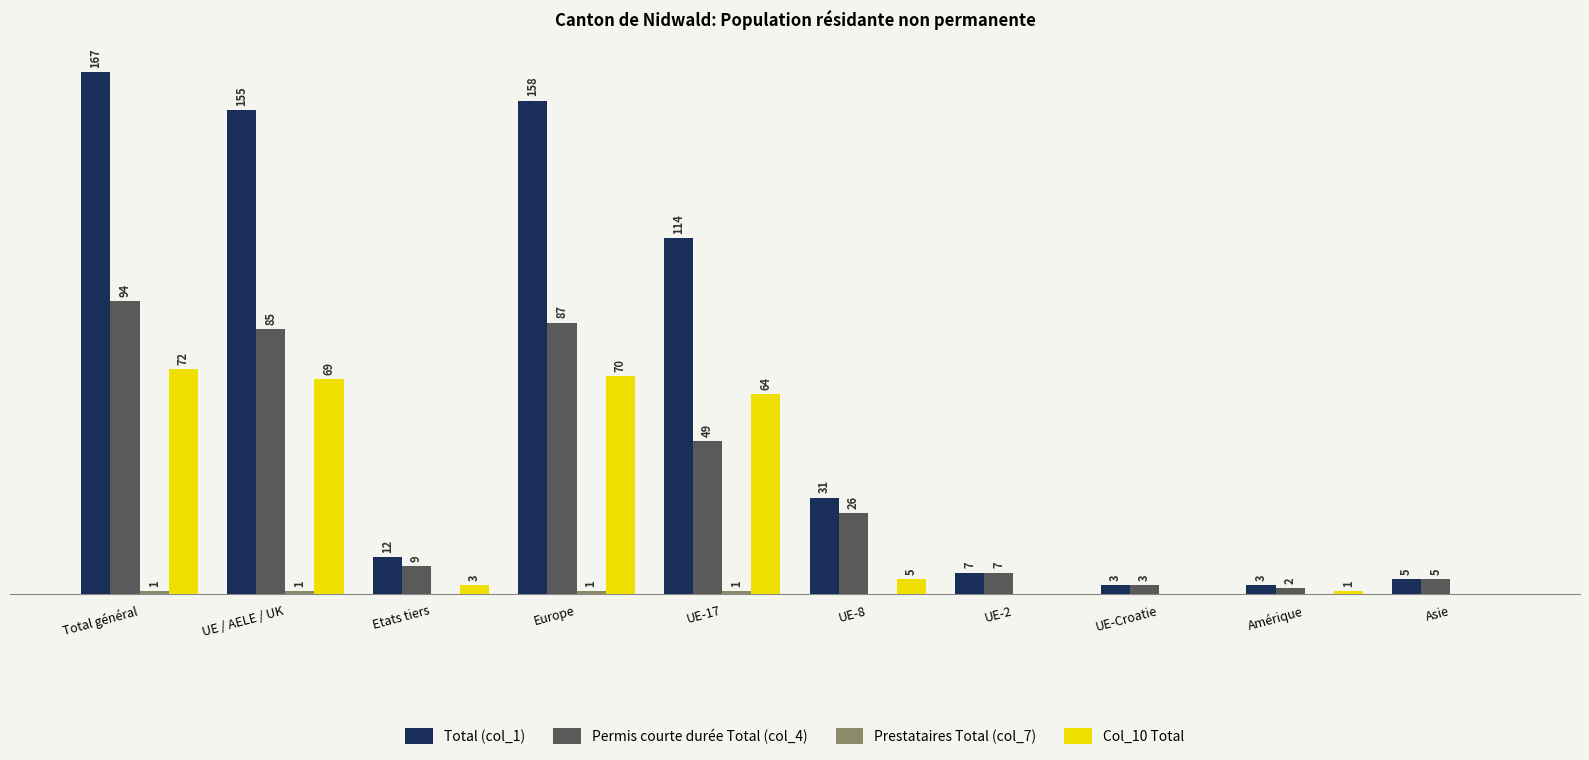

Which category has the highest value in the Col_10 Total series?

Total général